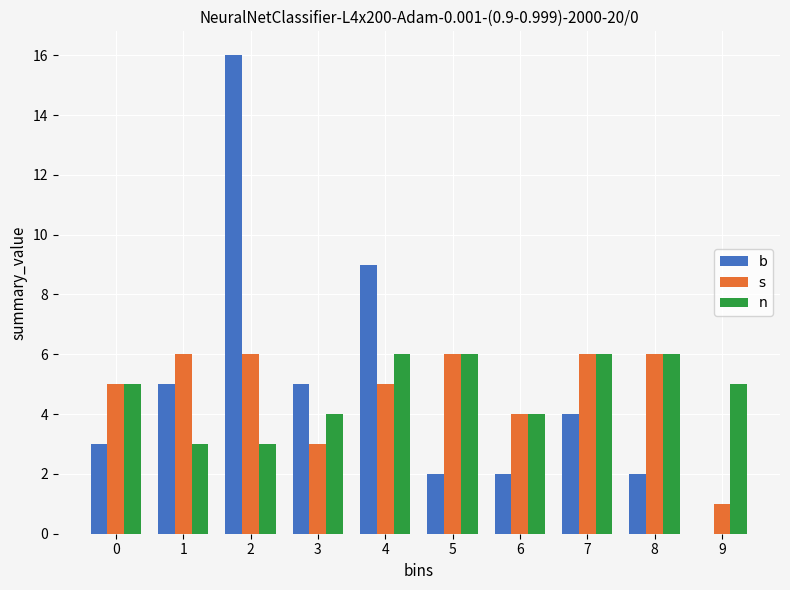

Reading left to right, list all the values displayed in this chart.

b: 0=3	1=5	2=16	3=5	4=9	5=2	6=2	7=4	8=2	9=0
s: 0=5	1=6	2=6	3=3	4=5	5=6	6=4	7=6	8=6	9=1
n: 0=5	1=3	2=3	3=4	4=6	5=6	6=4	7=6	8=6	9=5